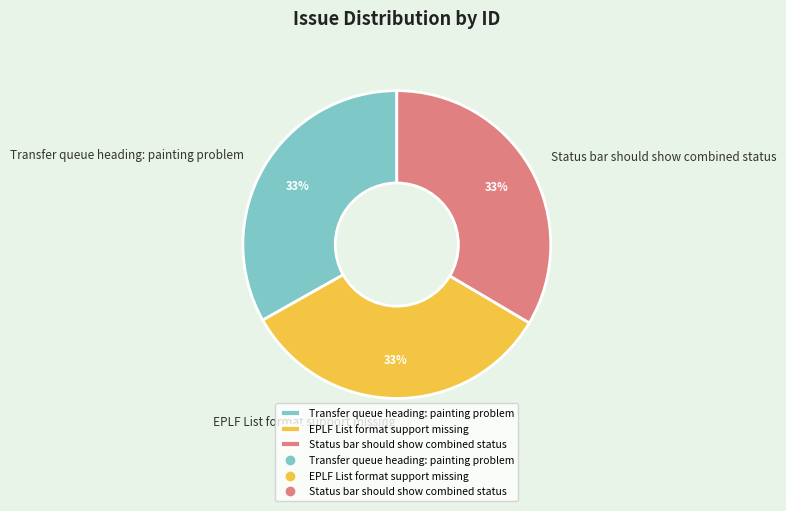

Does any single category account for the majority?

No